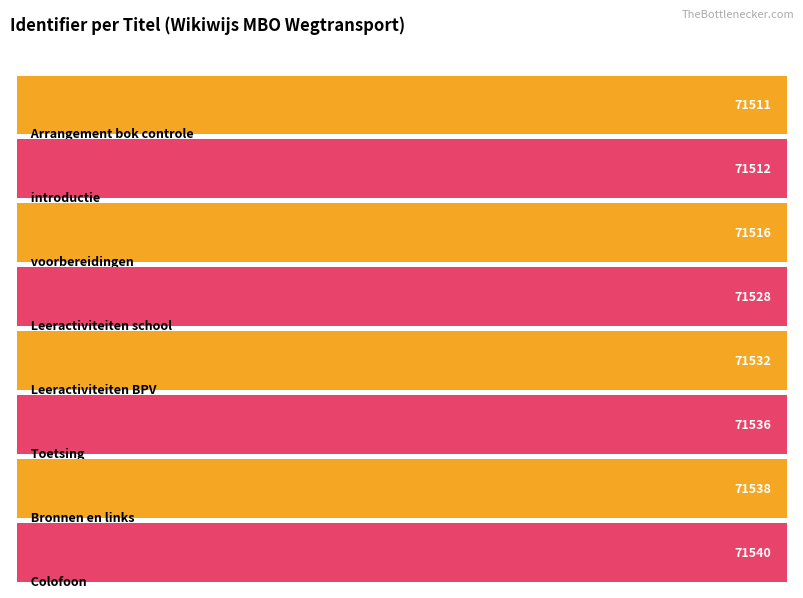

What is the change in value from introductie to Bronnen en links?

+26